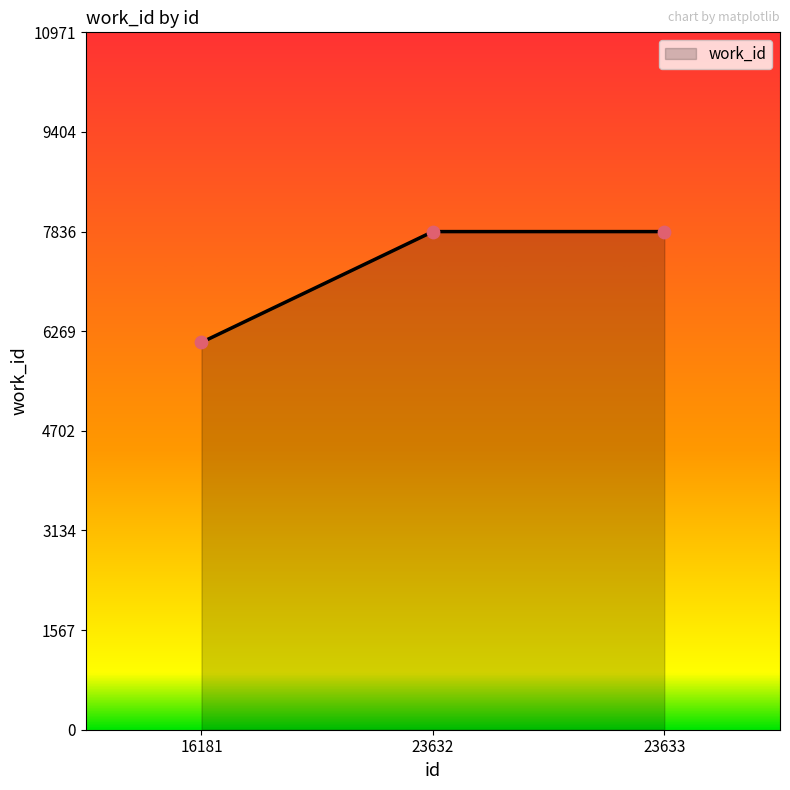

Between 23632 and 16181, which is larger?

23632